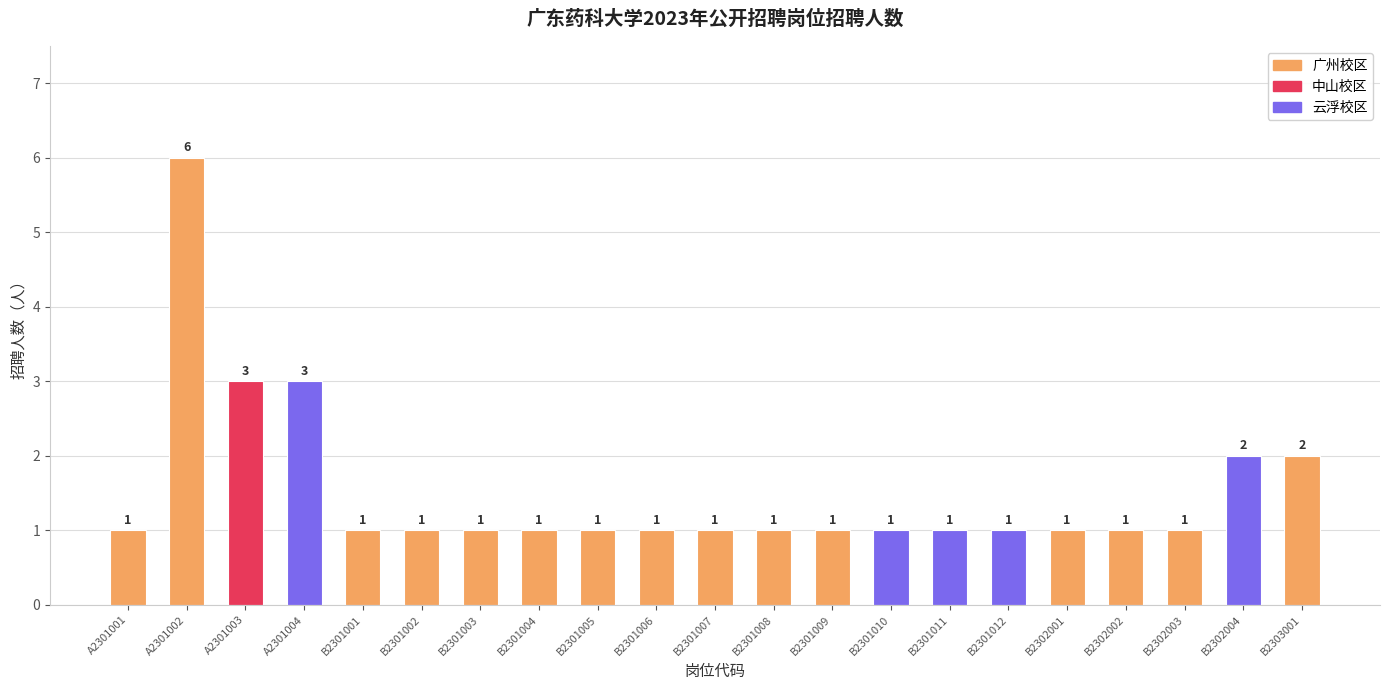

Approximately how many times larger is the value at B2303001 compared to B2302002?

2.0